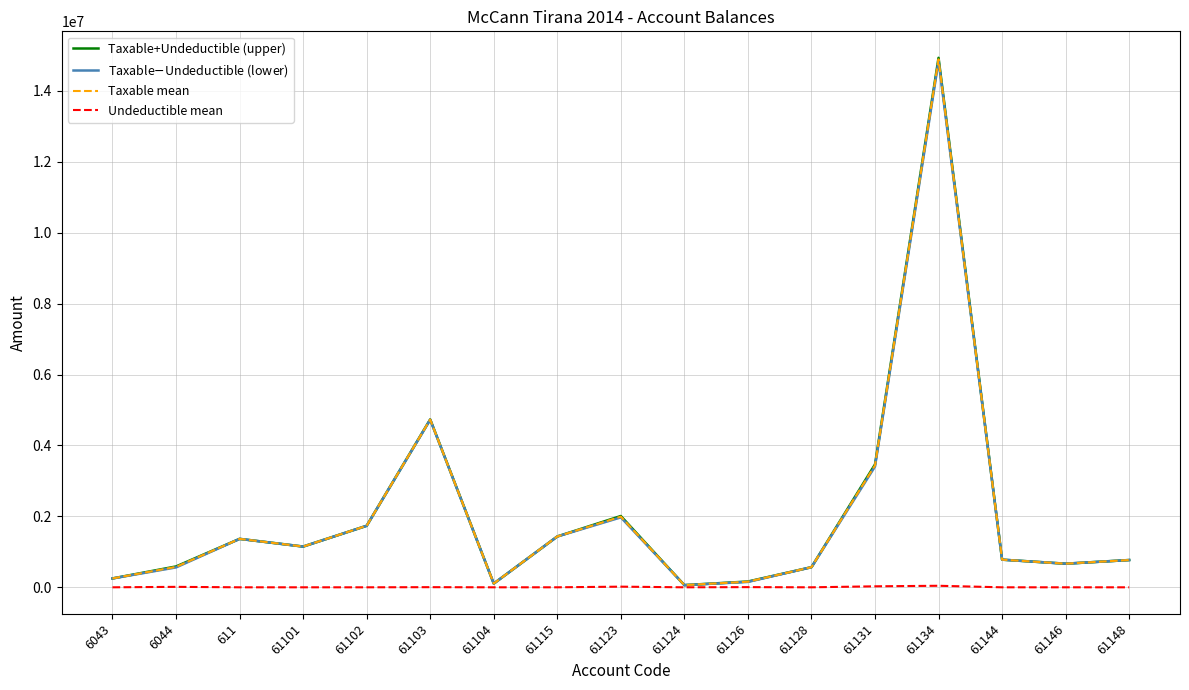

At which category is the sum across all series the highest?

61134